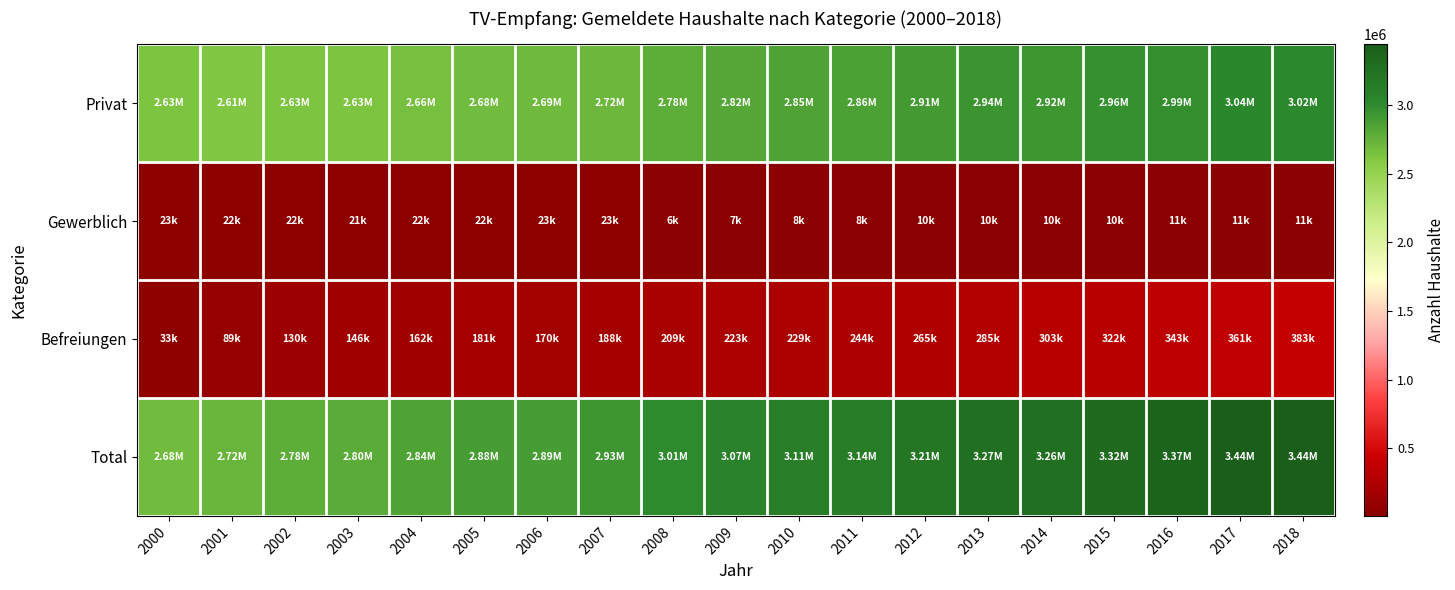

Rank the series at 2001 from highest to lowest value.

Total, Privat, Befreiungen, Gewerblich